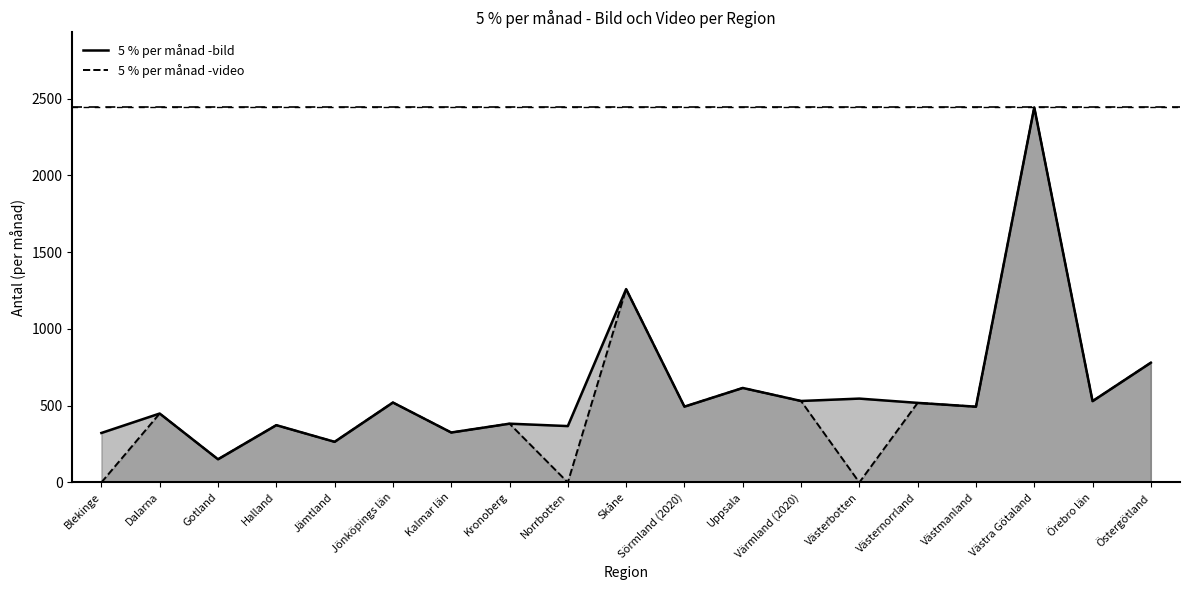

True or false: 5 % per månad -bild and 5 % per månad -video cross at least once.

False